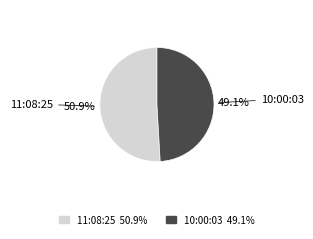

Does any single category account for the majority?

Yes